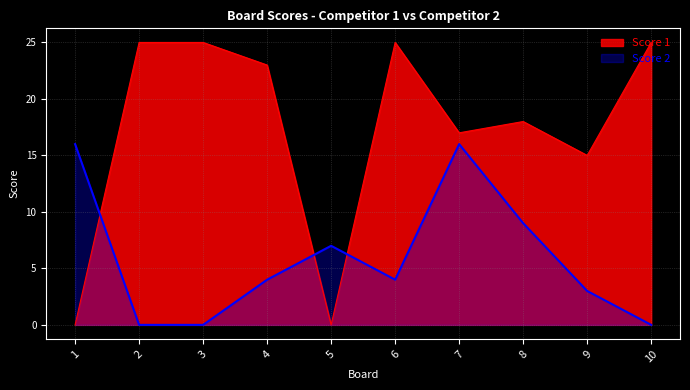

Rank the series by their maximum value, from lowest to highest.

Score 2, Score 1